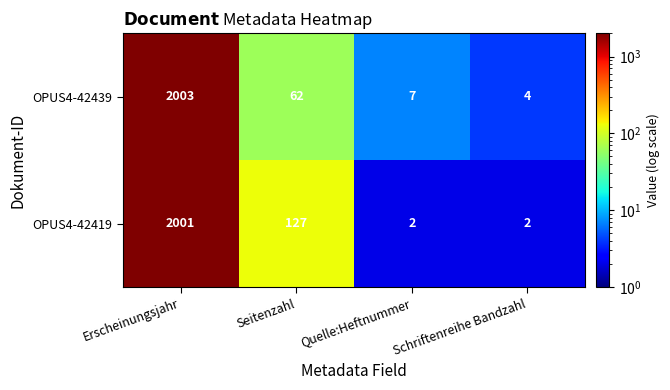

Rank the series by their maximum value, from highest to lowest.

OPUS4-42439, OPUS4-42419